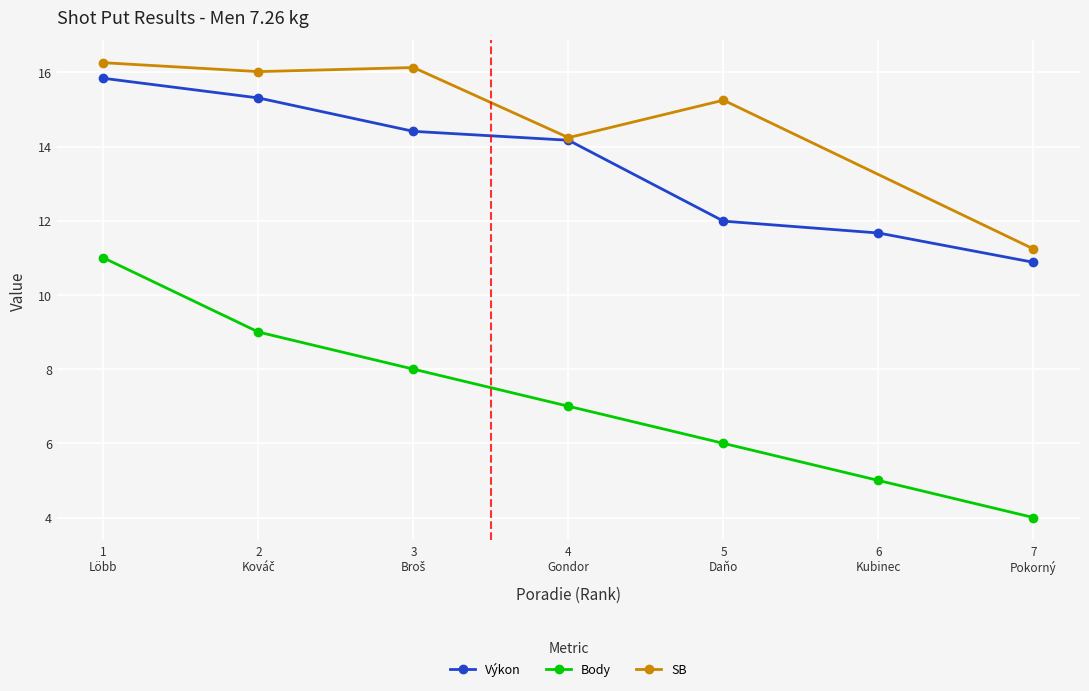

What is the value of the Výkon point at the 4th from the left?

14.2